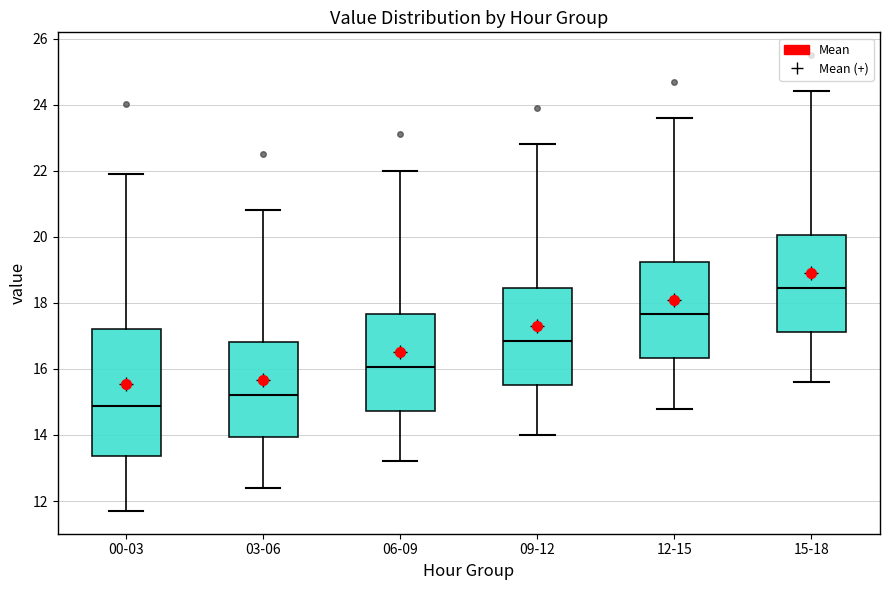

Where is the lower edge of the box for 03-06 on the y-axis? The values are not printed on the chart, so give them approximately, as read against the axis.

14.0